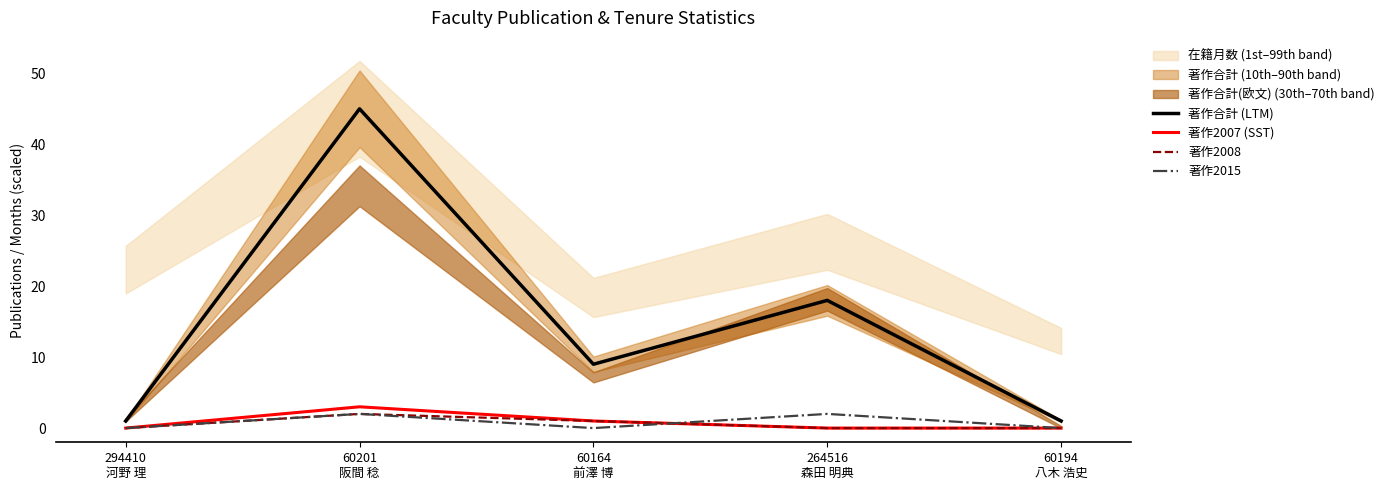

At which category does the chart reach its minimum across all series?

294410
河野 理